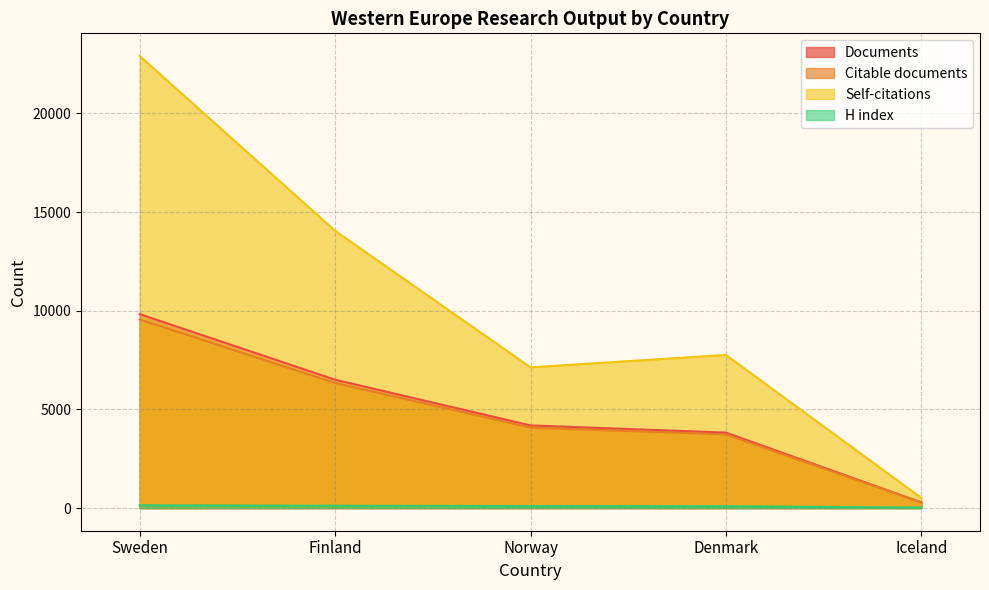

How many values in the Citations series are below 7763?

2